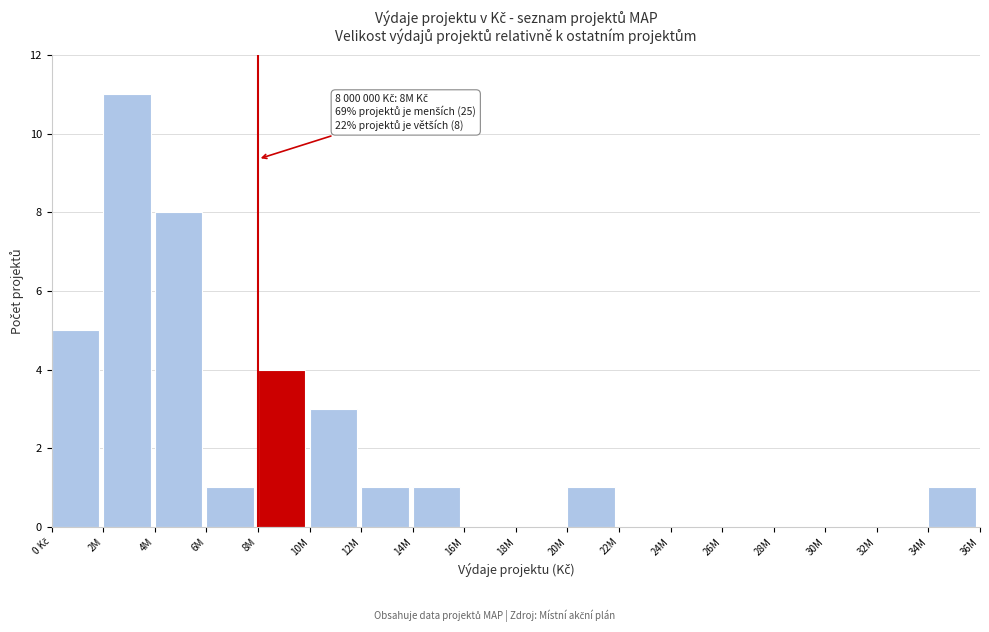

What is the greatest value displayed?

11